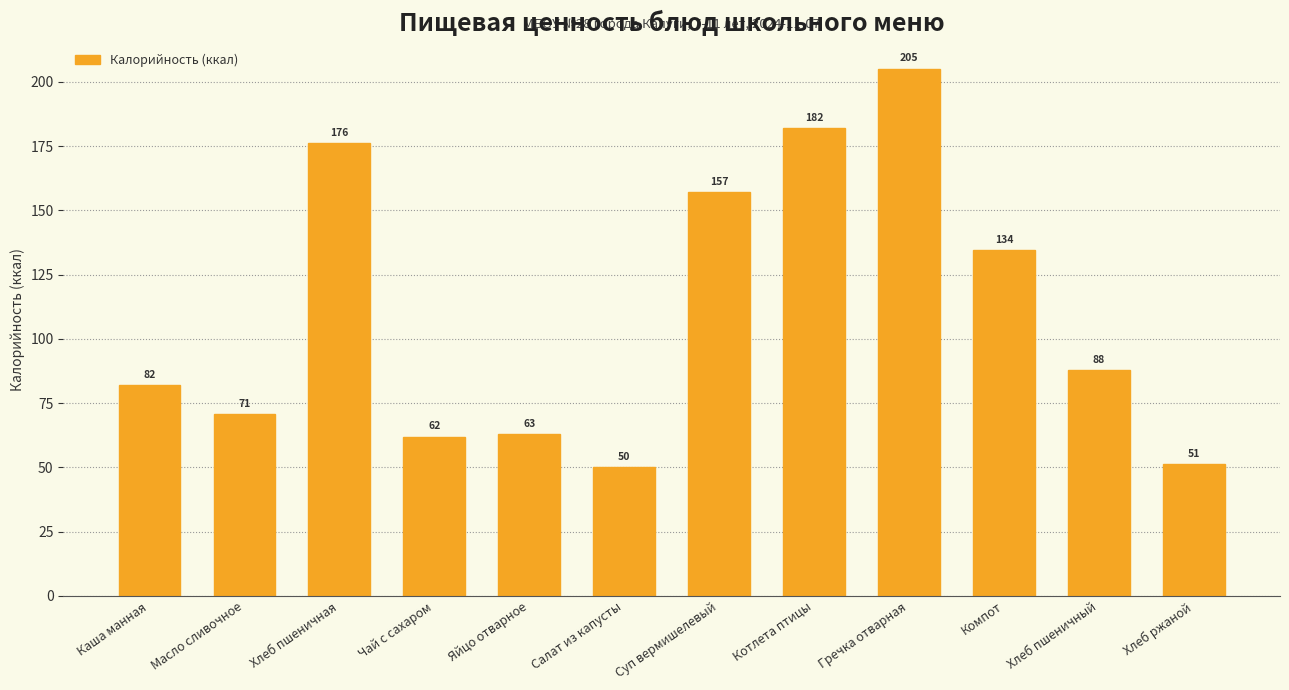

Which category has the highest value across all series?

Гречка отварная